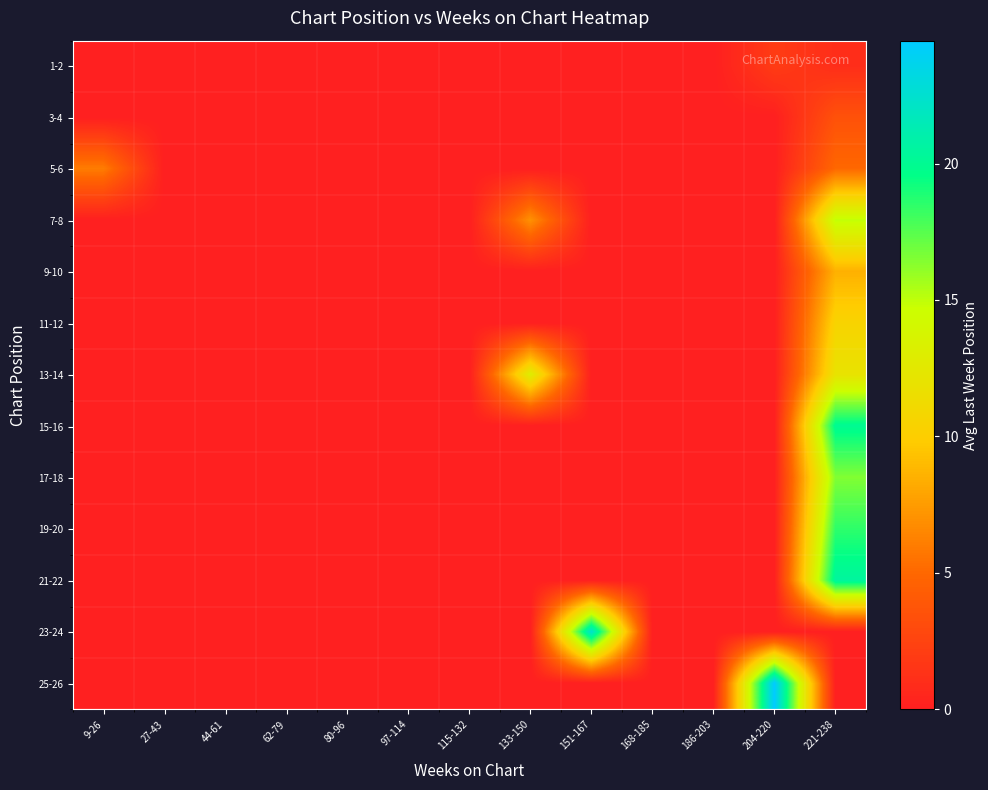

Reading left to right, transcribe all the data shown in this chart.

1-2: 9-26=0.0	27-43=0.0	44-61=0.0	62-79=0.0	80-96=0.0	97-114=0.0	115-132=0.0	133-150=0.0	151-167=0.0	168-185=0.0	186-203=0.0	204-220=2.0	221-238=1.0
3-4: 9-26=0.0	27-43=0.0	44-61=0.0	62-79=0.0	80-96=0.0	97-114=0.0	115-132=0.0	133-150=0.0	151-167=0.0	168-185=0.0	186-203=0.0	204-220=0.0	221-238=3.5
5-6: 9-26=6.0	27-43=0.0	44-61=0.0	62-79=0.0	80-96=0.0	97-114=0.0	115-132=0.0	133-150=0.0	151-167=0.0	168-185=0.0	186-203=0.0	204-220=0.0	221-238=5.0
7-8: 9-26=0.0	27-43=0.0	44-61=0.0	62-79=0.0	80-96=0.0	97-114=0.0	115-132=0.0	133-150=7.0	151-167=0.0	168-185=0.0	186-203=0.0	204-220=0.0	221-238=15.0
9-10: 9-26=0.0	27-43=0.0	44-61=0.0	62-79=0.0	80-96=0.0	97-114=0.0	115-132=0.0	133-150=0.0	151-167=0.0	168-185=0.0	186-203=0.0	204-220=0.0	221-238=8.5
11-12: 9-26=0.0	27-43=0.0	44-61=0.0	62-79=0.0	80-96=0.0	97-114=0.0	115-132=0.0	133-150=0.0	151-167=0.0	168-185=0.0	186-203=0.0	204-220=0.0	221-238=10.5
13-14: 9-26=0.0	27-43=0.0	44-61=0.0	62-79=0.0	80-96=0.0	97-114=0.0	115-132=0.0	133-150=13.0	151-167=0.0	168-185=0.0	186-203=0.0	204-220=0.0	221-238=12.0
15-16: 9-26=0.0	27-43=0.0	44-61=0.0	62-79=0.0	80-96=0.0	97-114=0.0	115-132=0.0	133-150=0.0	151-167=0.0	168-185=0.0	186-203=0.0	204-220=0.0	221-238=20.0
17-18: 9-26=0.0	27-43=0.0	44-61=0.0	62-79=0.0	80-96=0.0	97-114=0.0	115-132=0.0	133-150=0.0	151-167=0.0	168-185=0.0	186-203=0.0	204-220=0.0	221-238=16.5
19-20: 9-26=0.0	27-43=0.0	44-61=0.0	62-79=0.0	80-96=0.0	97-114=0.0	115-132=0.0	133-150=0.0	151-167=0.0	168-185=0.0	186-203=0.0	204-220=0.0	221-238=18.5
21-22: 9-26=0.0	27-43=0.0	44-61=0.0	62-79=0.0	80-96=0.0	97-114=0.0	115-132=0.0	133-150=0.0	151-167=0.0	168-185=0.0	186-203=0.0	204-220=0.0	221-238=20.5
23-24: 9-26=0.0	27-43=0.0	44-61=0.0	62-79=0.0	80-96=0.0	97-114=0.0	115-132=0.0	133-150=0.0	151-167=22.5	168-185=0.0	186-203=0.0	204-220=0.0	221-238=0.0
25-26: 9-26=0.0	27-43=0.0	44-61=0.0	62-79=0.0	80-96=0.0	97-114=0.0	115-132=0.0	133-150=0.0	151-167=0.0	168-185=0.0	186-203=0.0	204-220=24.5	221-238=0.0